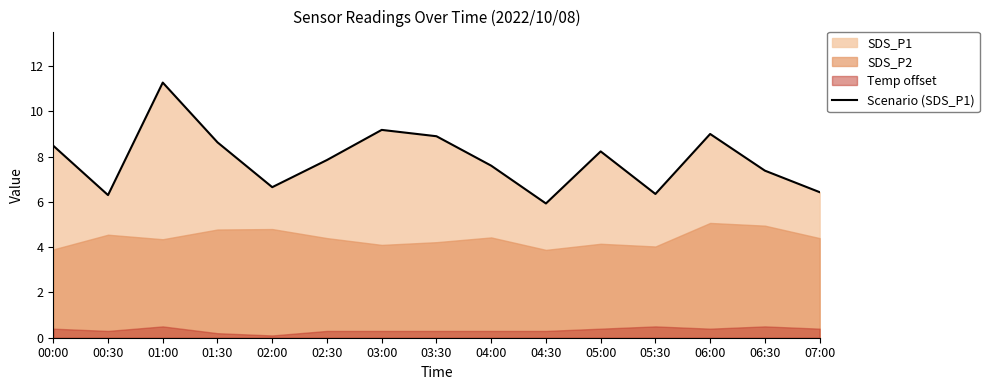

What is the minimum value shown in the chart?

5.9